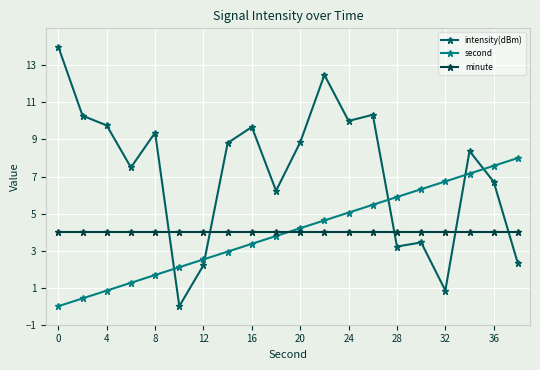

Which series has the largest total across all categories?

intensity(dBm)